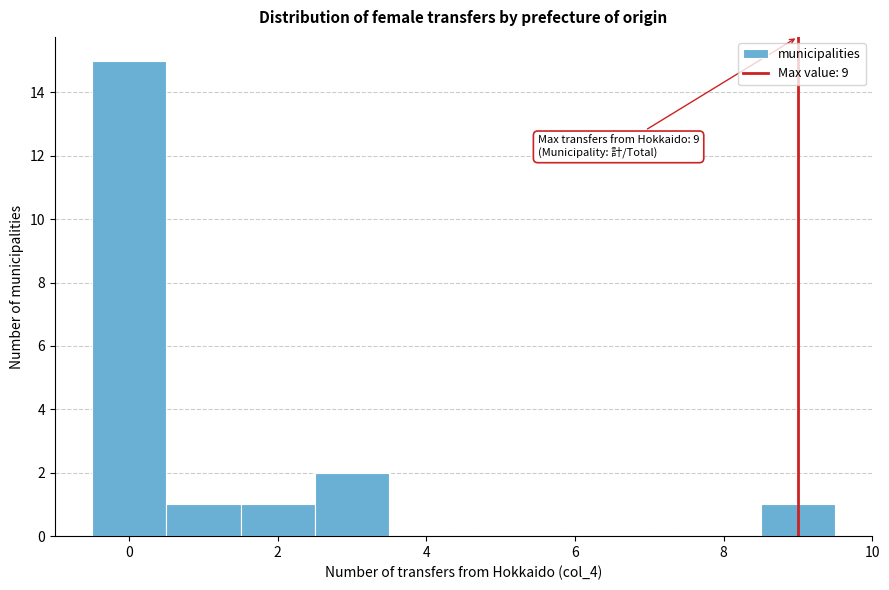

Over which range of the x-axis is the bar tallest?

-0.5 to 0.5